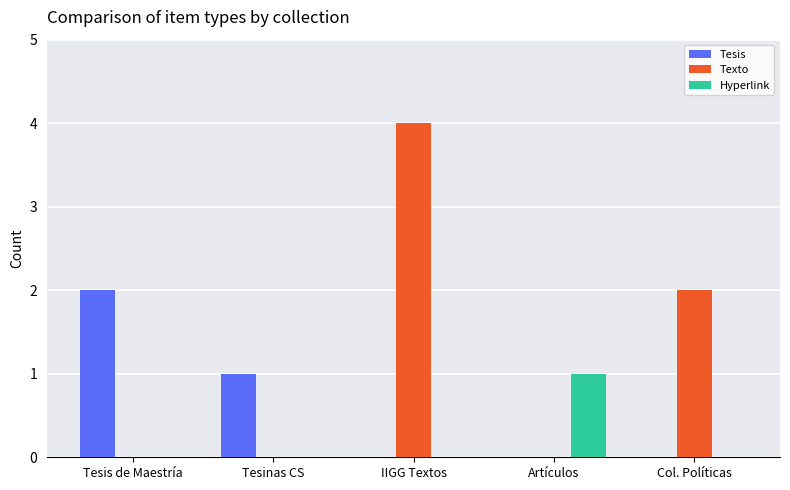

The Hyperlink series shows -1 at Tesis de Maestría. True or false?

False